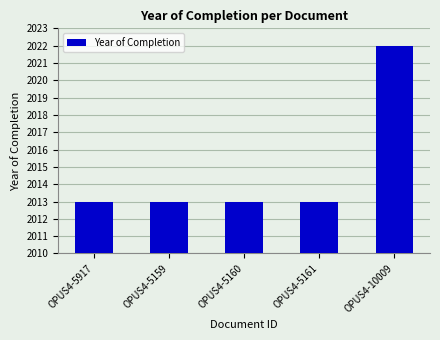

What position from the left is OPUS4-5159?

2